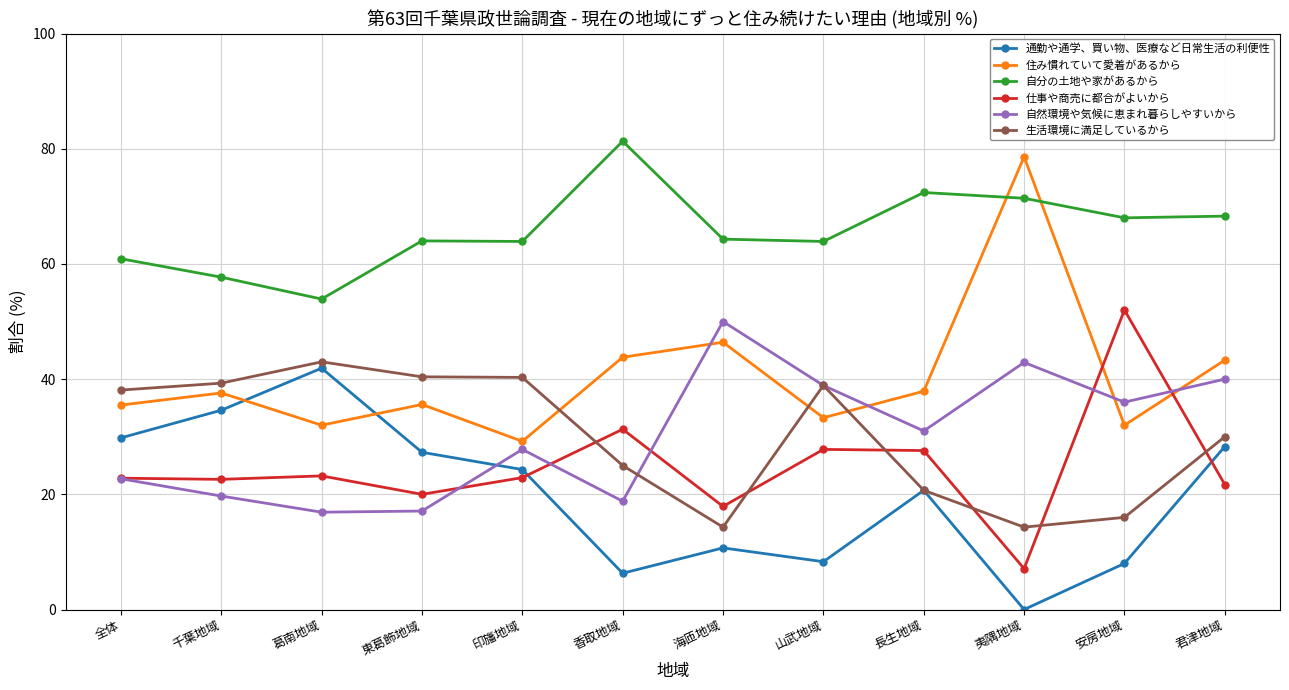

What is the maximum value for 住み慣れていて愛着があるから?

78.6